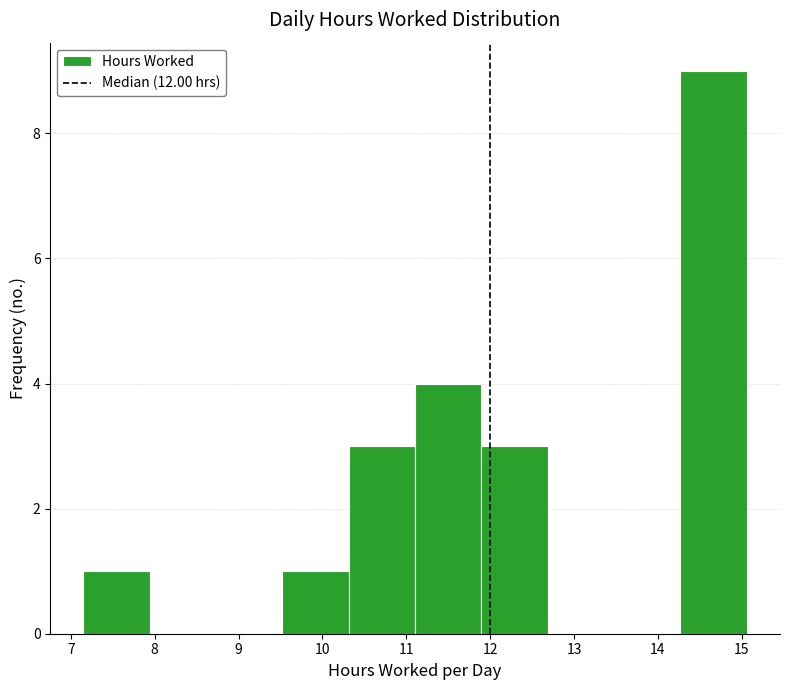

Which range on the x-axis has the tallest bar?

14.3 to 15.1